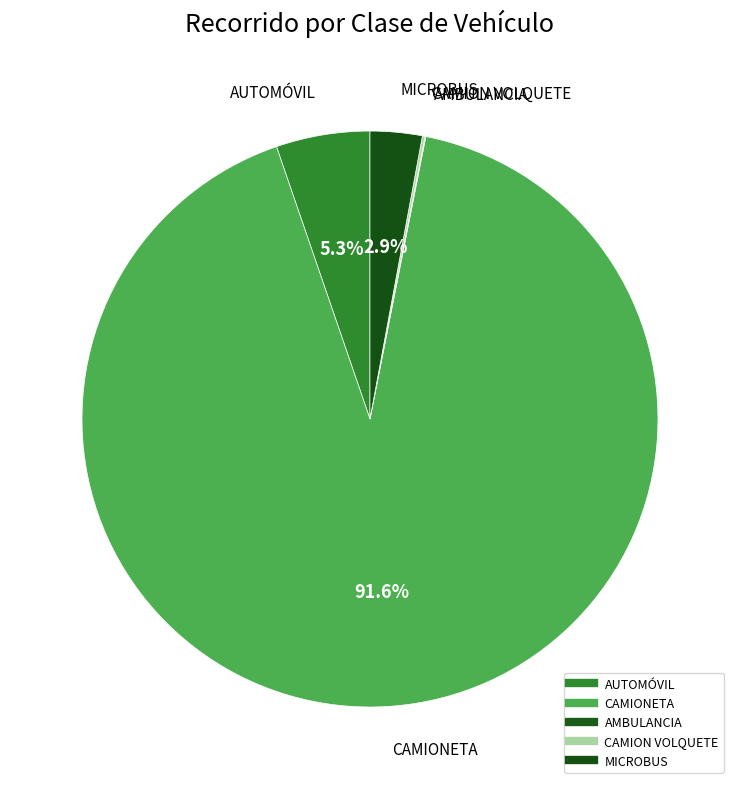

The AUTOMÓVIL slice represents 1% of the pie. True or false?

False